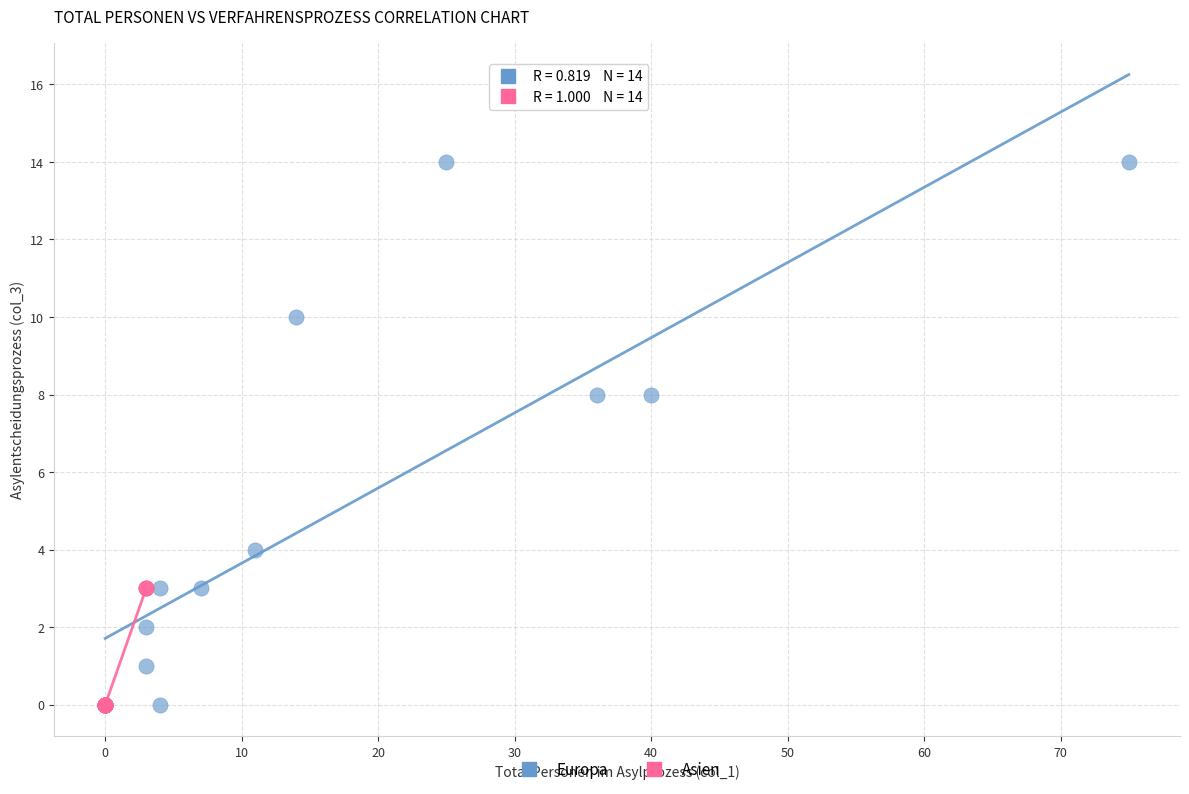

Which series contains the highest Y value?

Europa